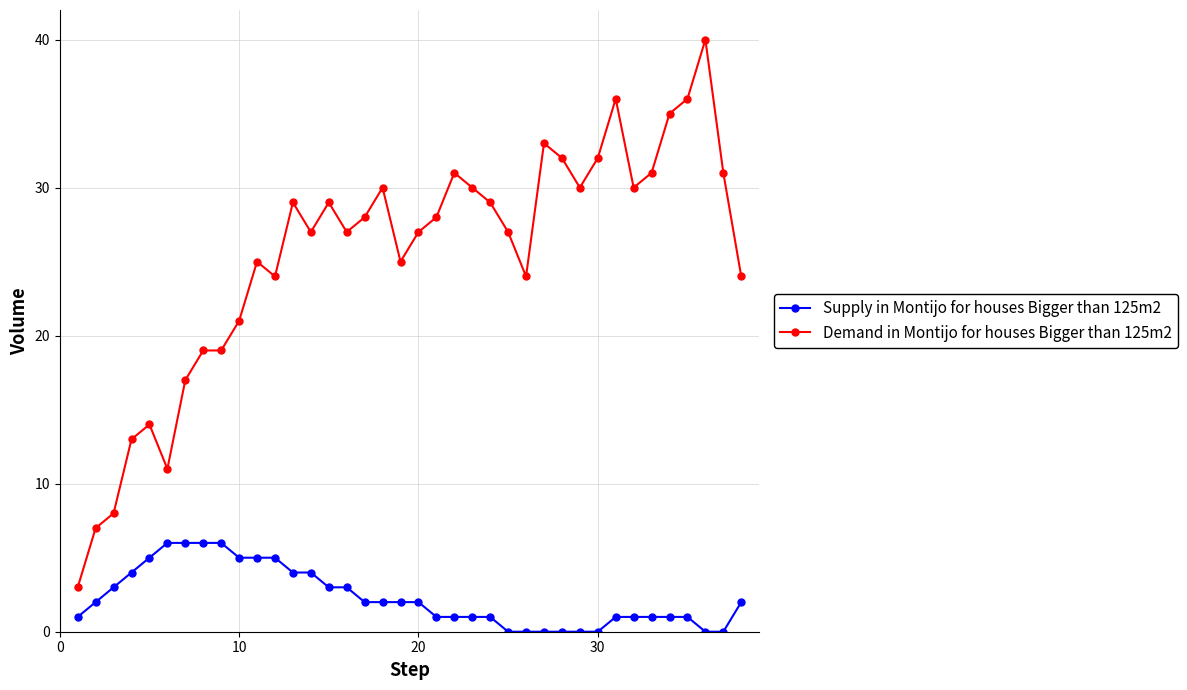

List the series in order of their overall mean, lowest first.

Supply in Montijo for houses Bigger than 125m2, Demand in Montijo for houses Bigger than 125m2